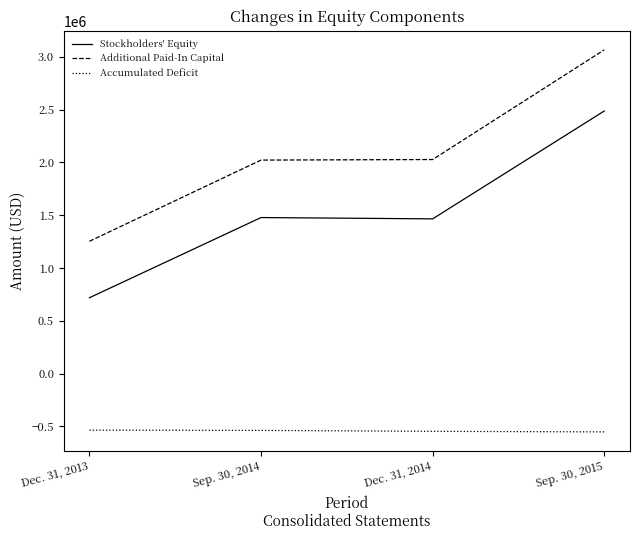

Which series has the largest total across all categories?

Additional Paid-In Capital